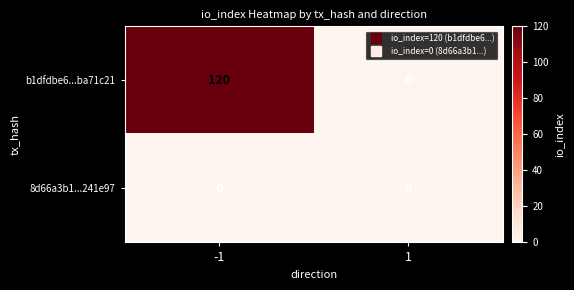

At -1, list the series in order from smallest to largest.

8d66a3b1...241e97, b1dfdbe6...ba71c21